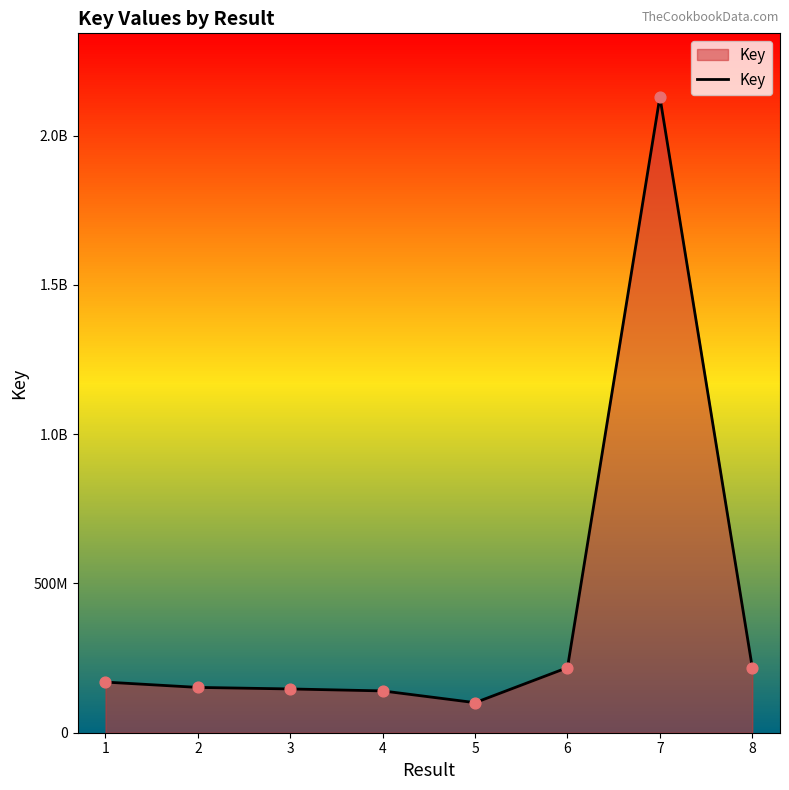

What is the change in value from 6 to 7?

+1911636426